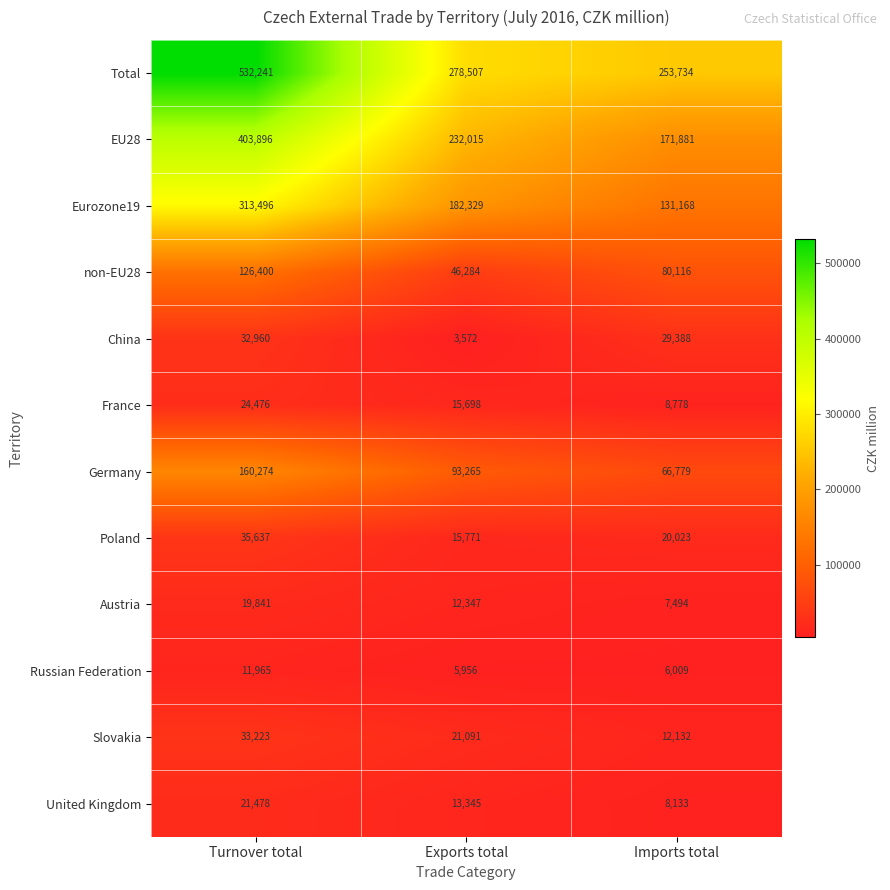

What is the total value across all series at Turnover total?

1715887